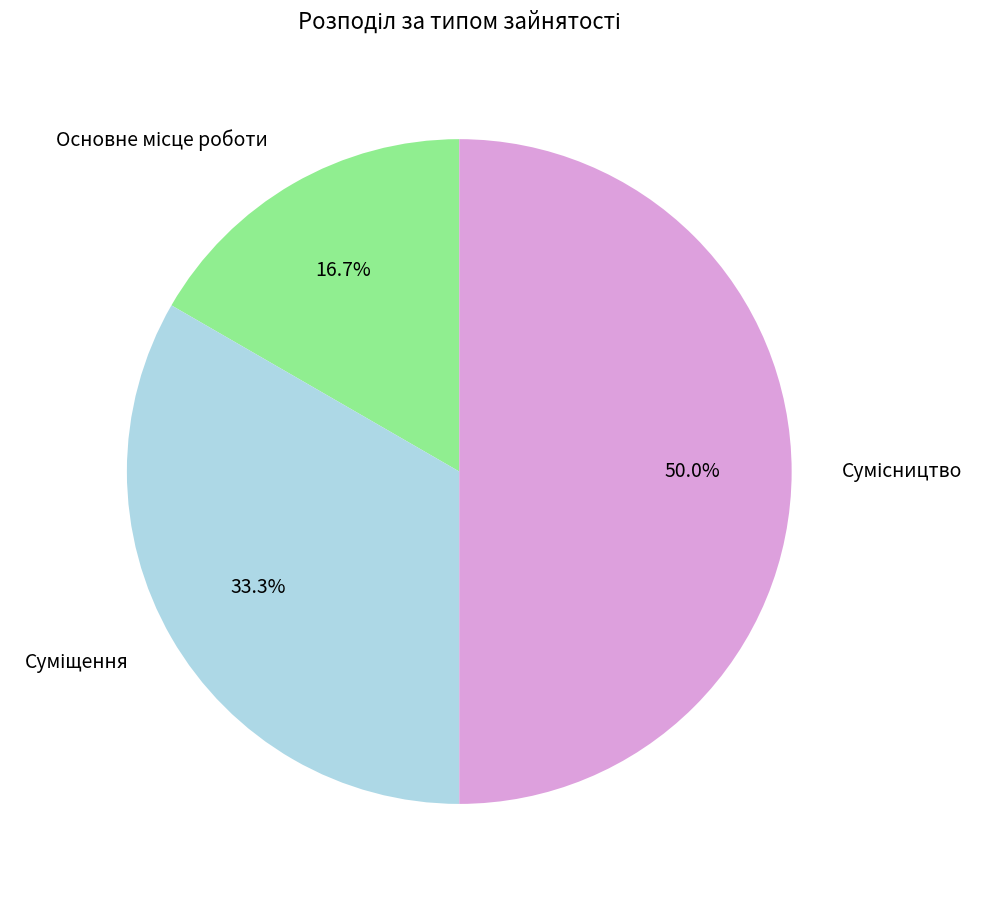

What percentage is the Основне місце роботи slice, to the nearest percent?

17%